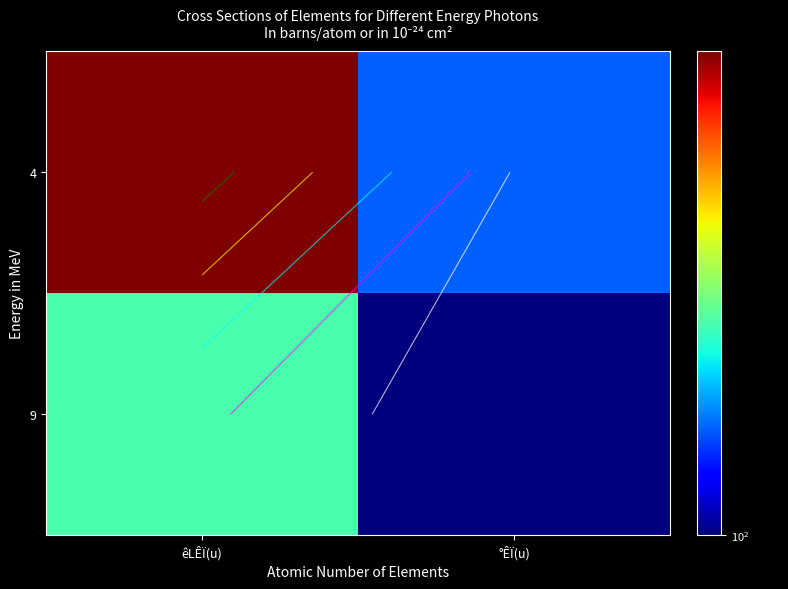

At which label does 4 reach its peak?

êLÊÏ(u)